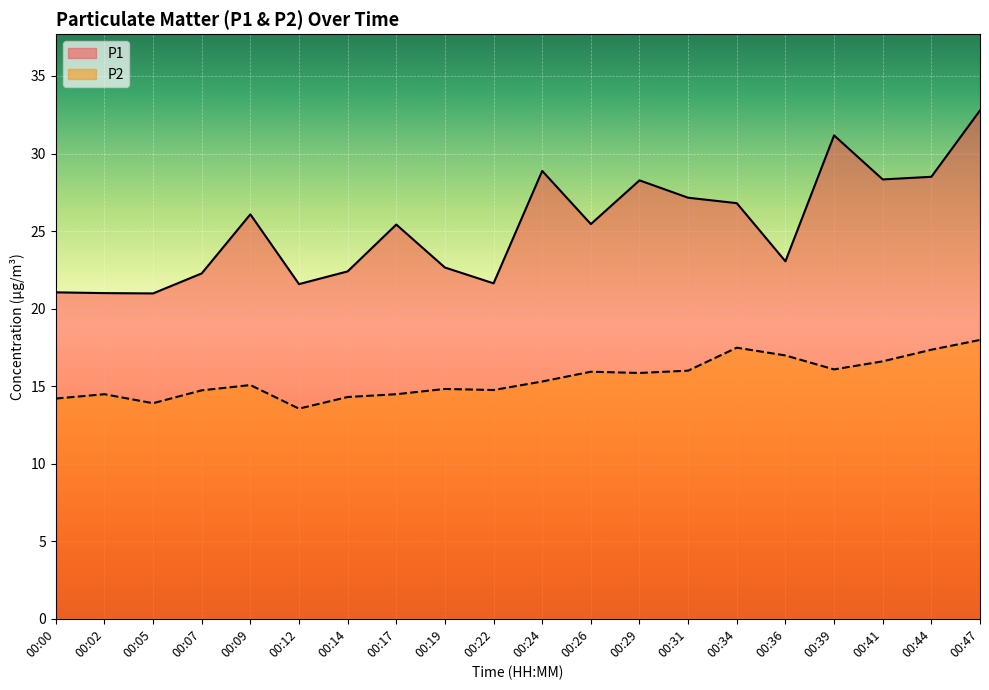

Between 00:26 and 00:47, which series saw the biggest shift?

P1